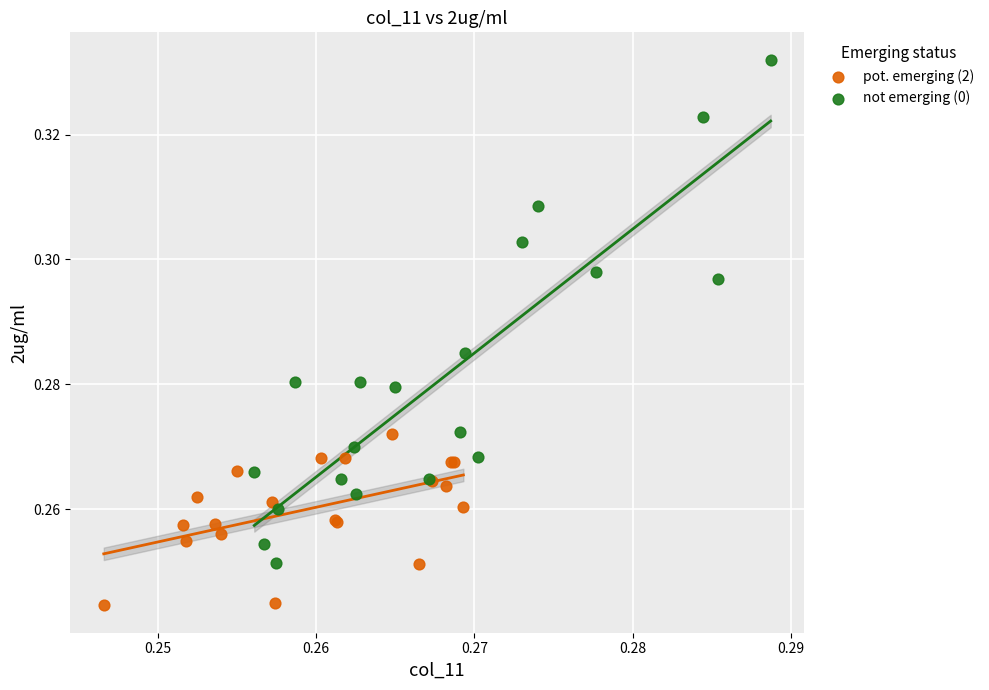

Which series contains the lowest Y value?

pot. emerging (2)